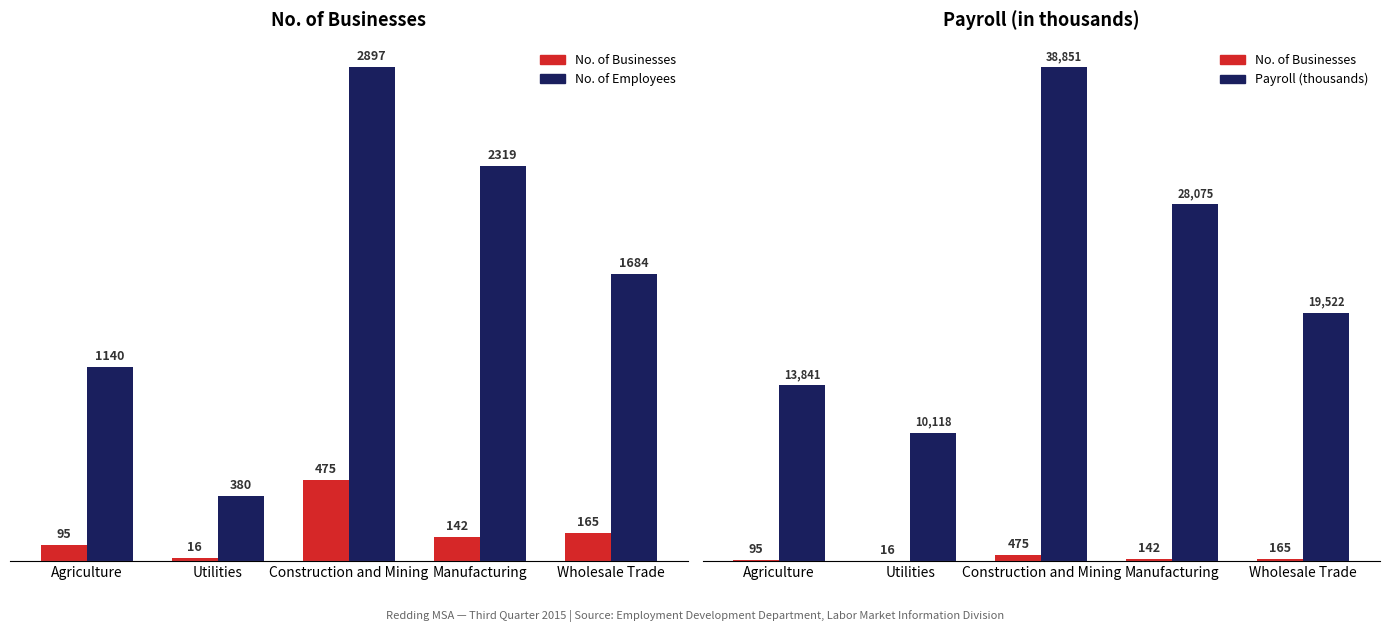

How many values in the No. of Businesses series exceed 142?

2